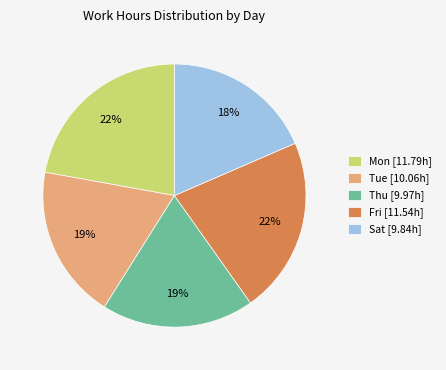

Combined, do Tue [10.06h] and Sat [9.84h] account for over 50%?

No